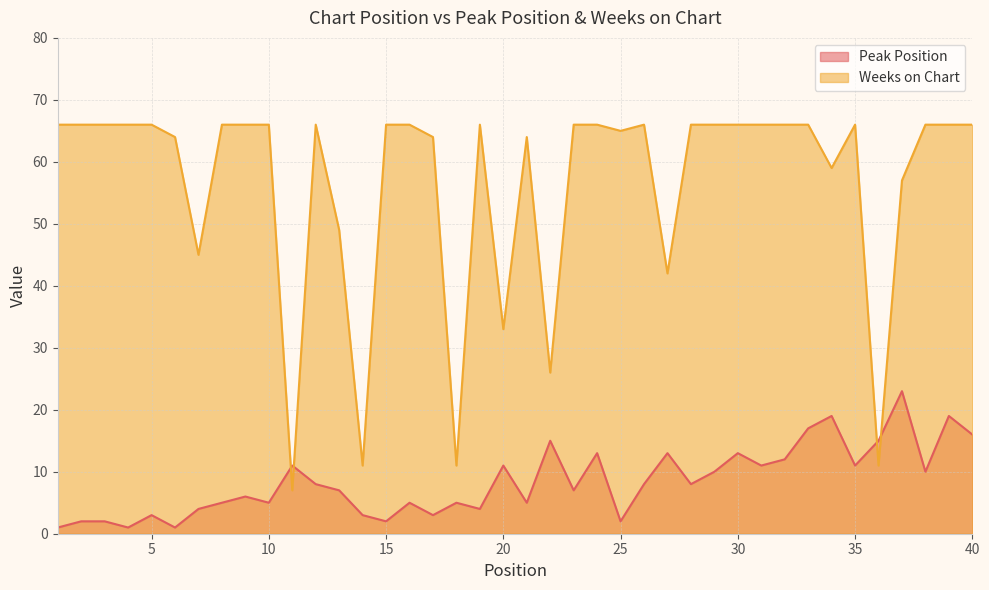

Where is the first local minimum for Peak Position?

4